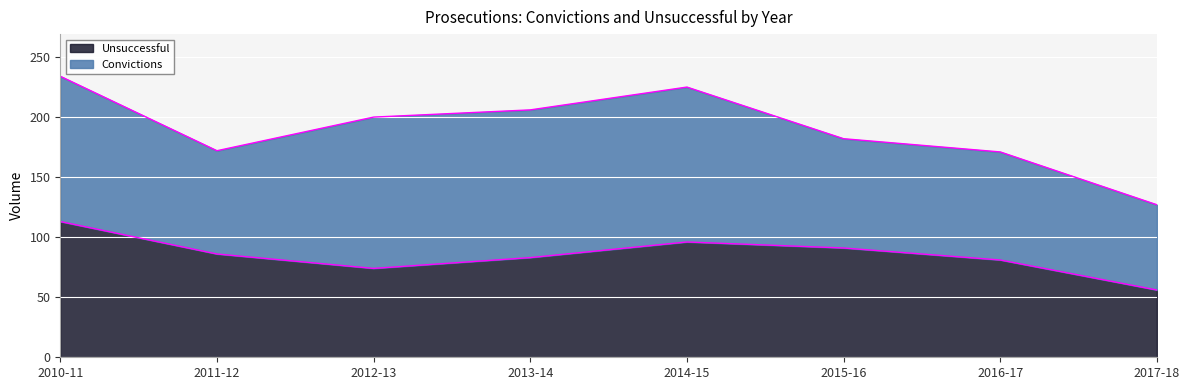

At which label does the data first exceed 86?

2010-11